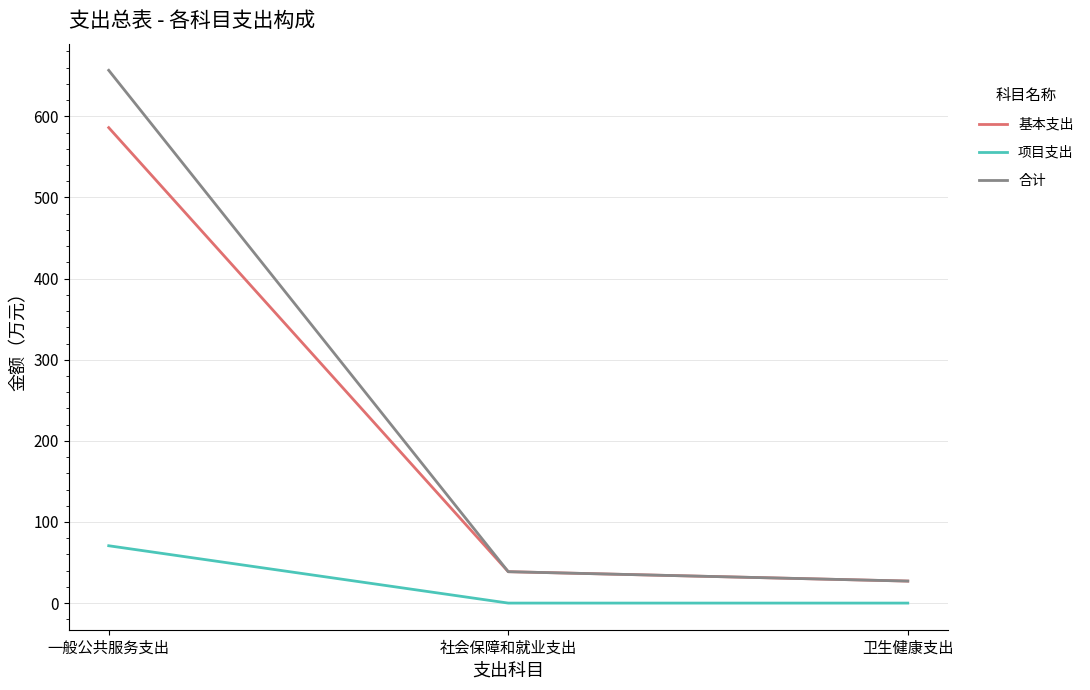

Is this an area chart (filled region under the line)?

No